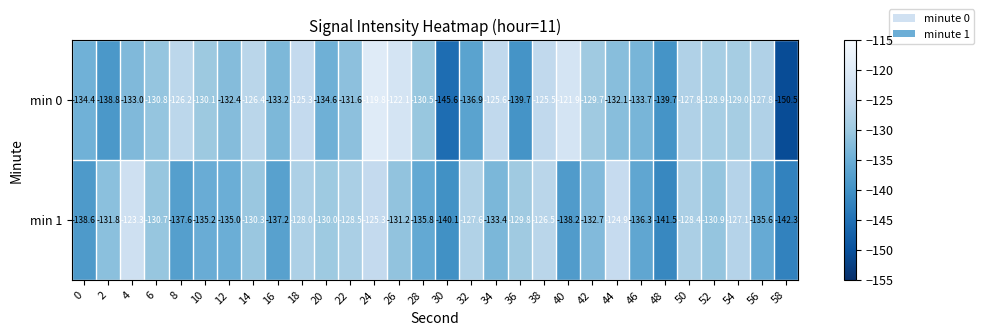

Where is min 0 nearest to the value -135?

20